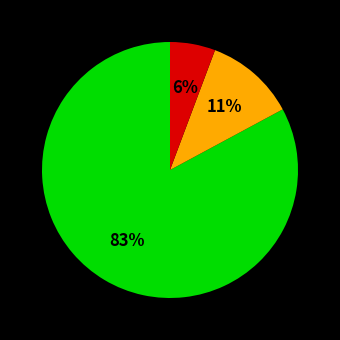

To the nearest percent, what is the average slice percentage?

33%